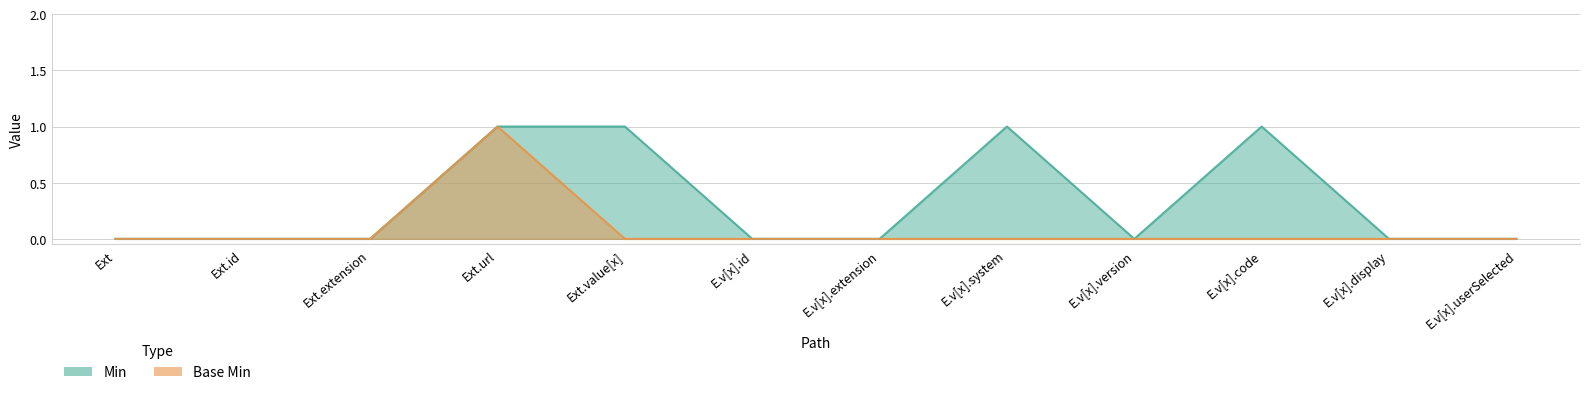

Reading left to right, transcribe all the data shown in this chart.

Min: 0	0	0	1	1	0	0	1	0	1	0	0
Base Min: 0	0	0	1	0	0	0	0	0	0	0	0